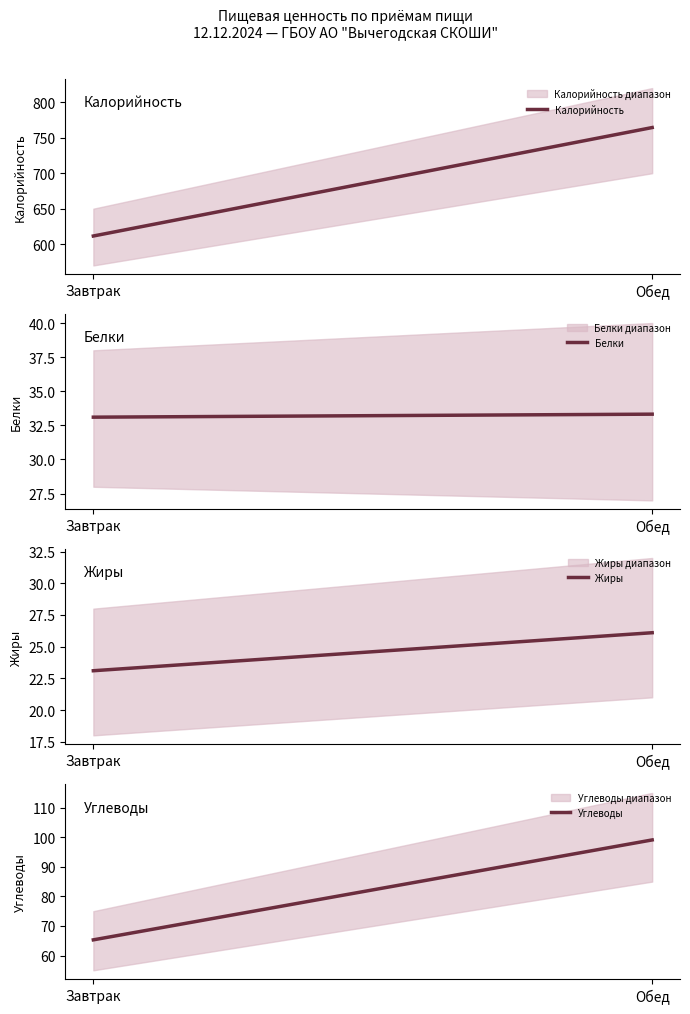

At how many categories does at least one series exceed 240?

2